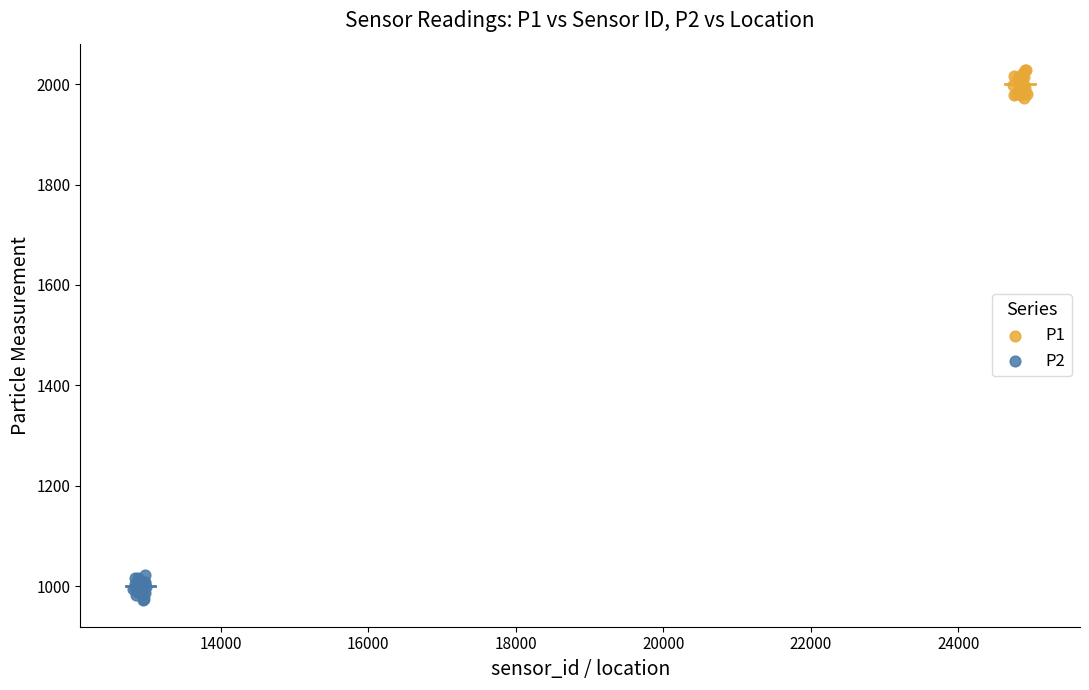

Which series contains the highest Y value?

P1